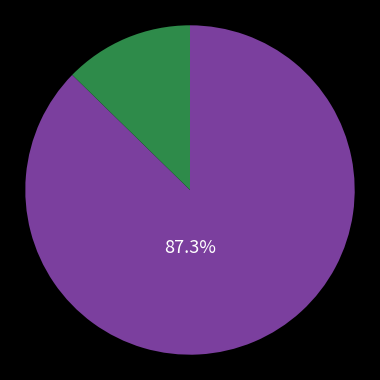

Is there any slice that represents more than half of the pie?

Yes